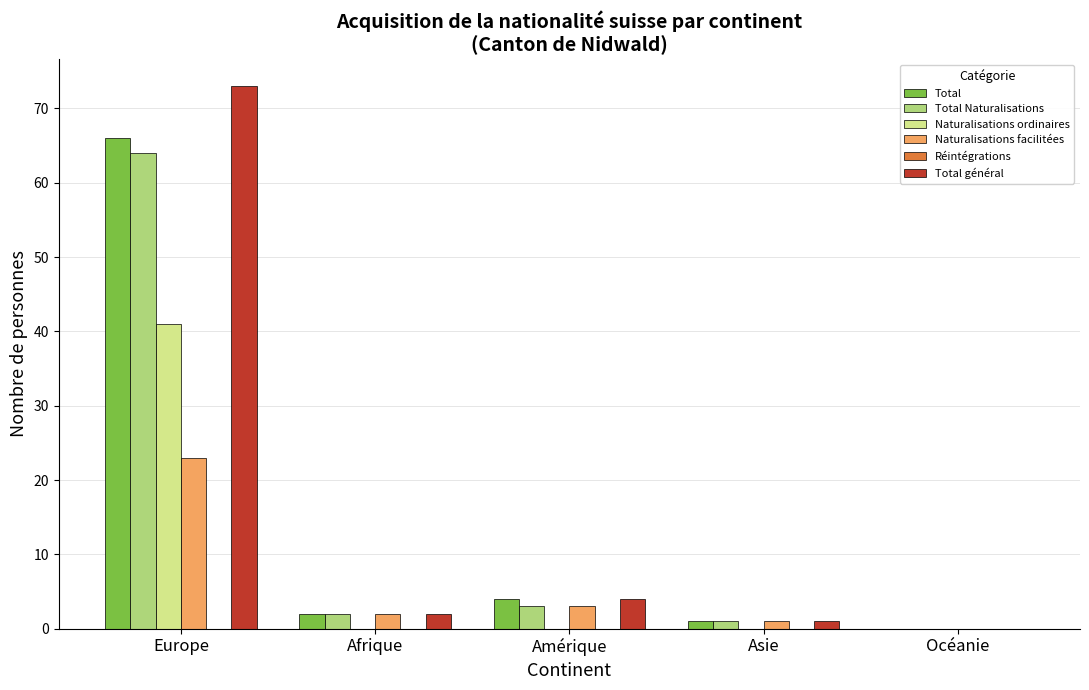

Reading left to right, transcribe all the data shown in this chart.

Total: Europe=66	Afrique=2	Amérique=4	Asie=1	Océanie=0
Total Naturalisations: Europe=64	Afrique=2	Amérique=3	Asie=1	Océanie=0
Naturalisations ordinaires: Europe=41	Afrique=0	Amérique=0	Asie=0	Océanie=0
Naturalisations facilitées: Europe=23	Afrique=2	Amérique=3	Asie=1	Océanie=0
Total général: Europe=73	Afrique=2	Amérique=4	Asie=1	Océanie=0